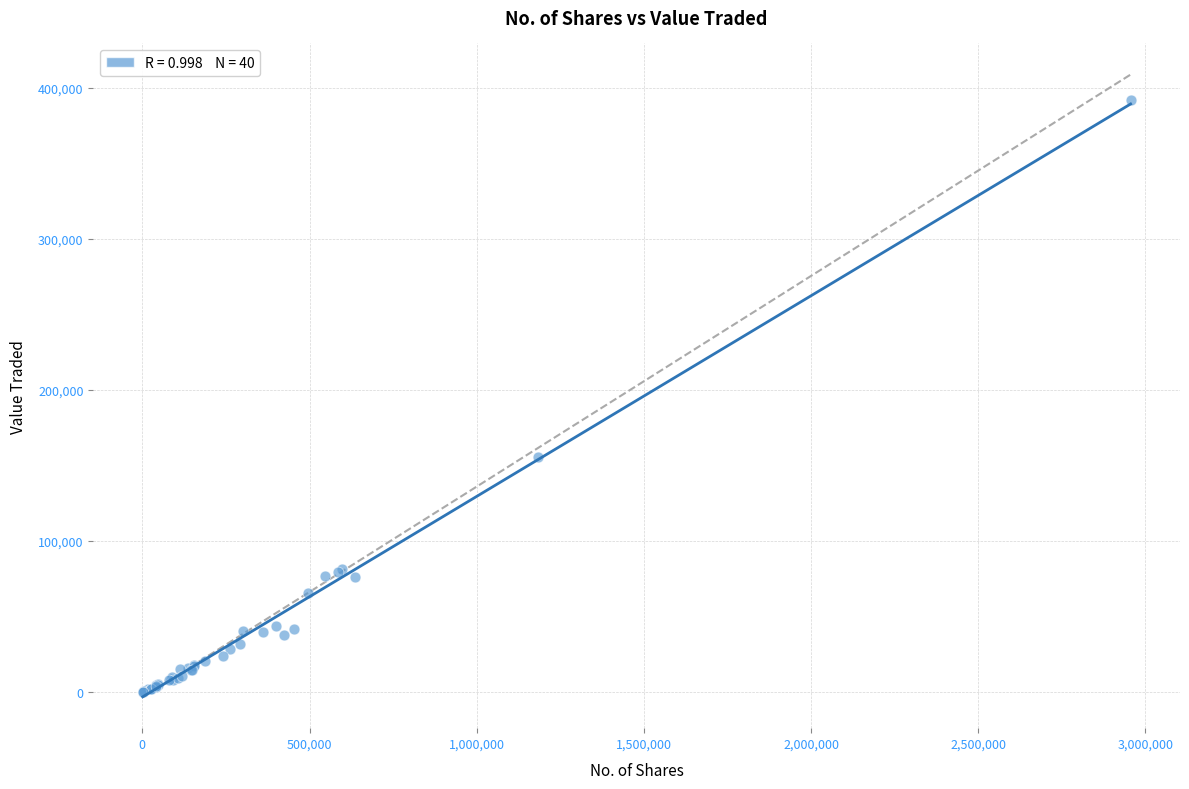

What Y value in the scatter plot is closest to 195945?

155685